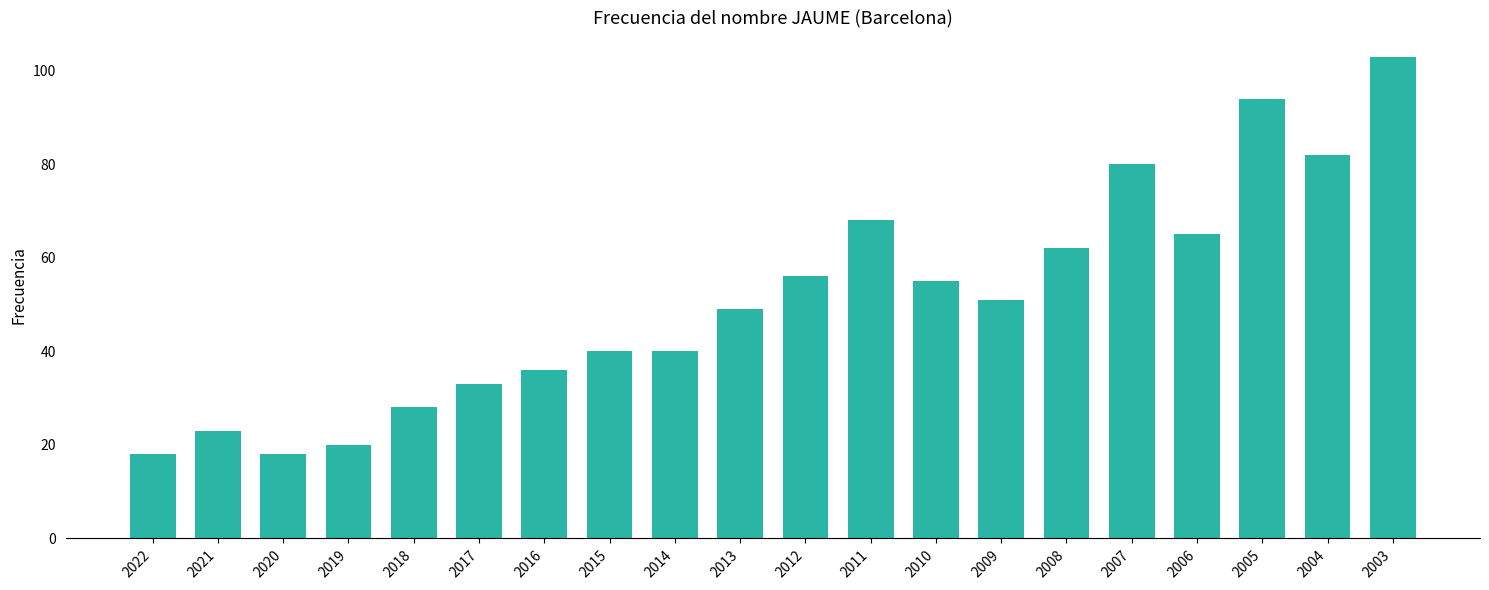

What is the average value?

51